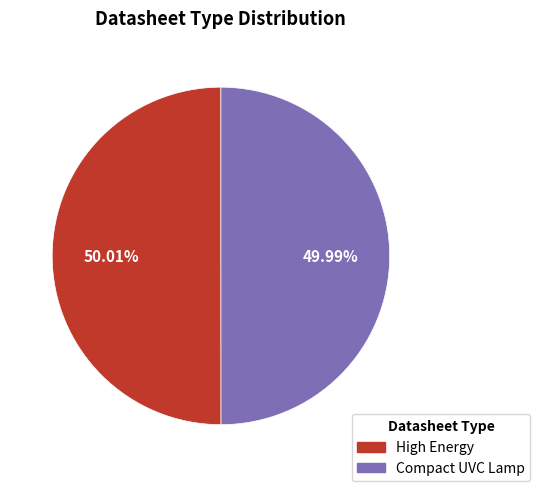

Count the number of slices in the pie.

2